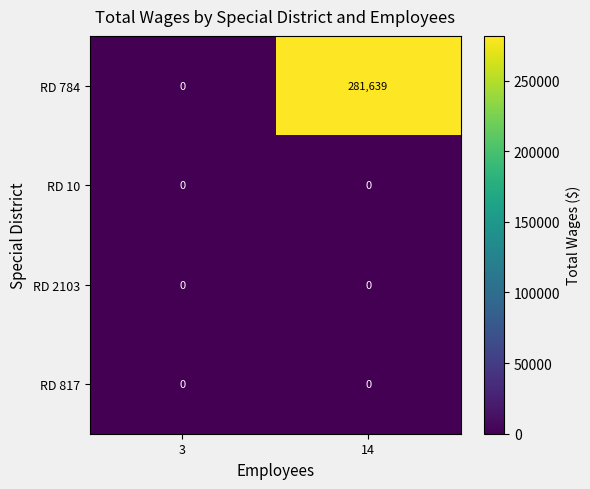

Reading left to right, what are all the values shown in this chart?

RD 784: 0	281639
RD 10: 0	0
RD 2103: 0	0
RD 817: 0	0